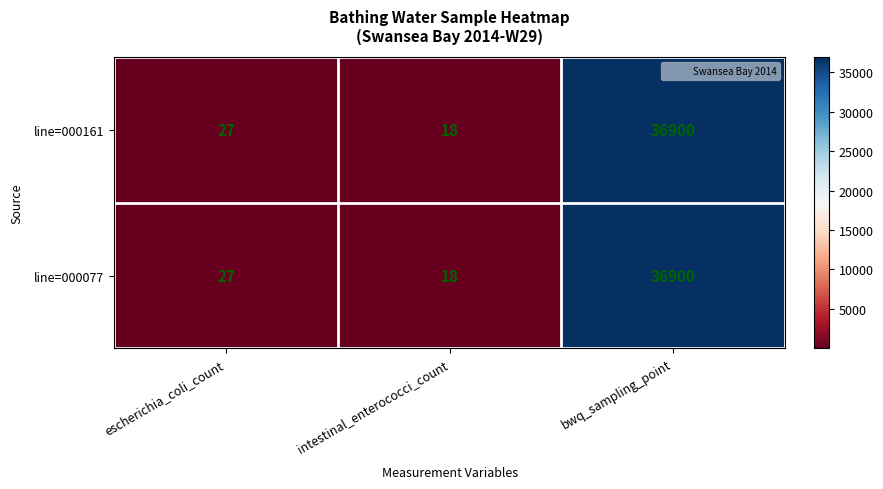

What is the greatest value displayed?

36900